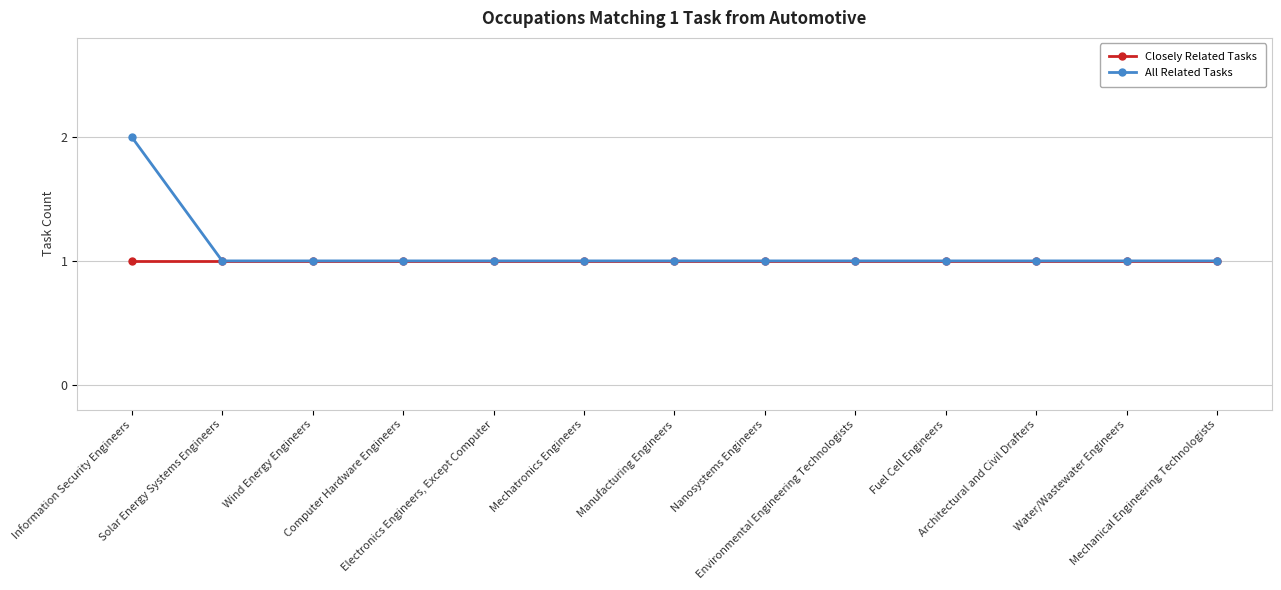

Reading right to left, what are all the values shown in this chart?

Closely Related Tasks: Mechanical Engineering Technologists=1	Water/Wastewater Engineers=1	Architectural and Civil Drafters=1	Fuel Cell Engineers=1	Environmental Engineering Technologists=1	Nanosystems Engineers=1	Manufacturing Engineers=1	Mechatronics Engineers=1	Electronics Engineers, Except Computer=1	Computer Hardware Engineers=1	Wind Energy Engineers=1	Solar Energy Systems Engineers=1	Information Security Engineers=1
All Related Tasks: Mechanical Engineering Technologists=1	Water/Wastewater Engineers=1	Architectural and Civil Drafters=1	Fuel Cell Engineers=1	Environmental Engineering Technologists=1	Nanosystems Engineers=1	Manufacturing Engineers=1	Mechatronics Engineers=1	Electronics Engineers, Except Computer=1	Computer Hardware Engineers=1	Wind Energy Engineers=1	Solar Energy Systems Engineers=1	Information Security Engineers=2